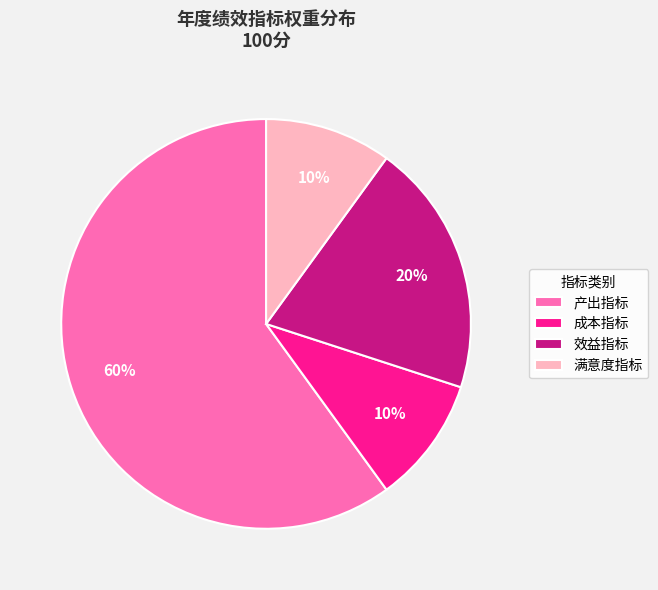

Does 产出指标 account for over 50% of the chart?

Yes